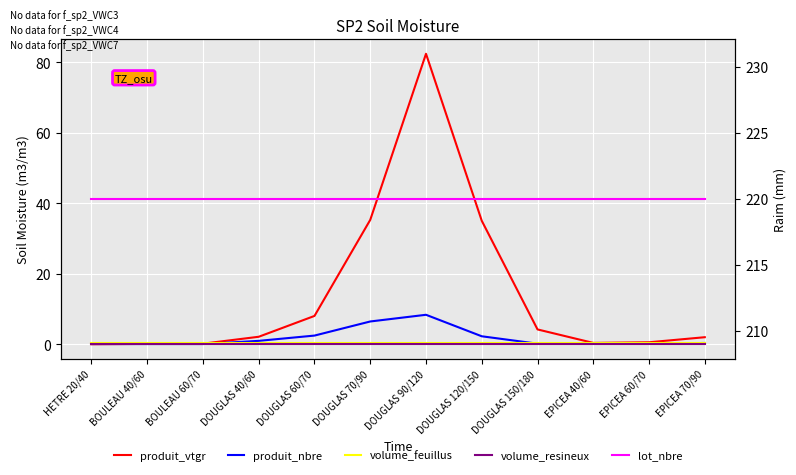

What is the label of the 1st point from the right?

EPICEA 70/90